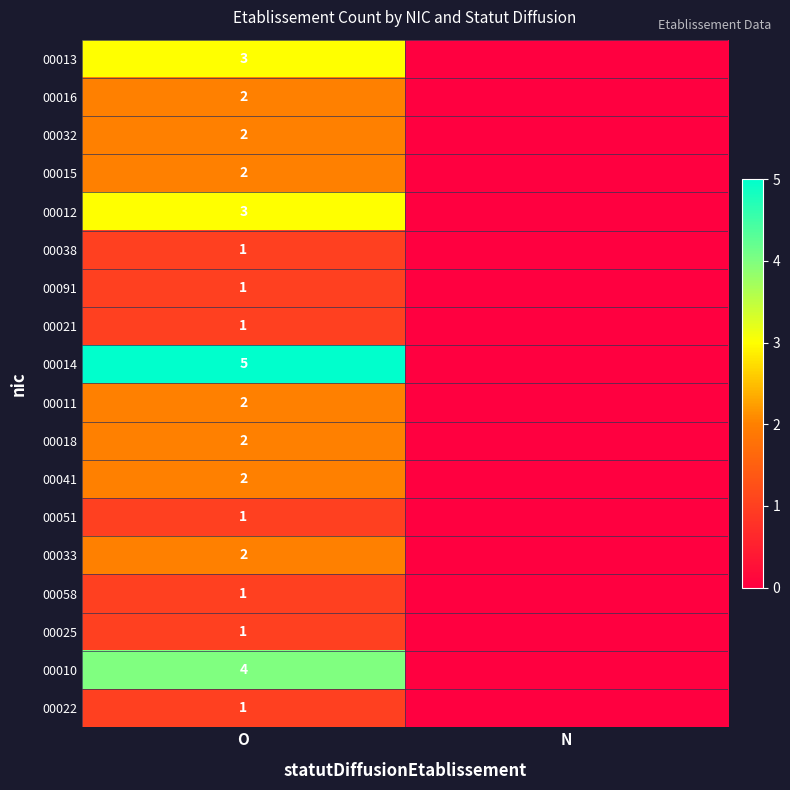

What is the difference between the highest and lowest values at O?

4